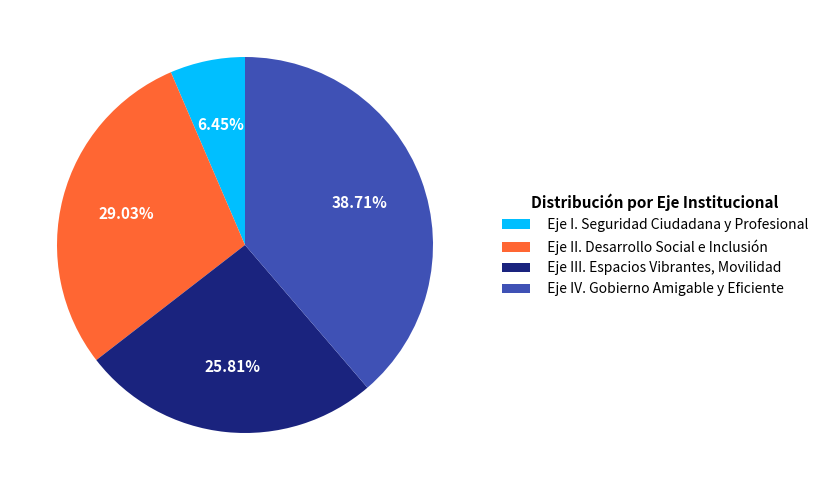

Approximately how many times larger is the value at Eje IV. Gobierno Amigable y Eficiente compared to Eje I. Seguridad Ciudadana y Profesional?

6.0